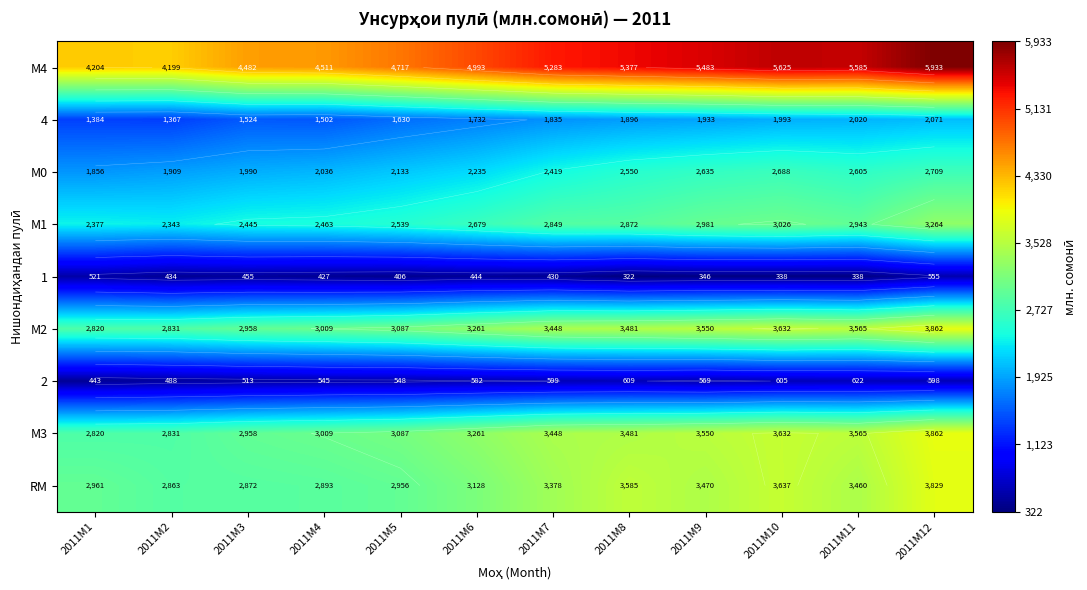

The value of М3 at 2011M8 is 4696.5. True or false?

False